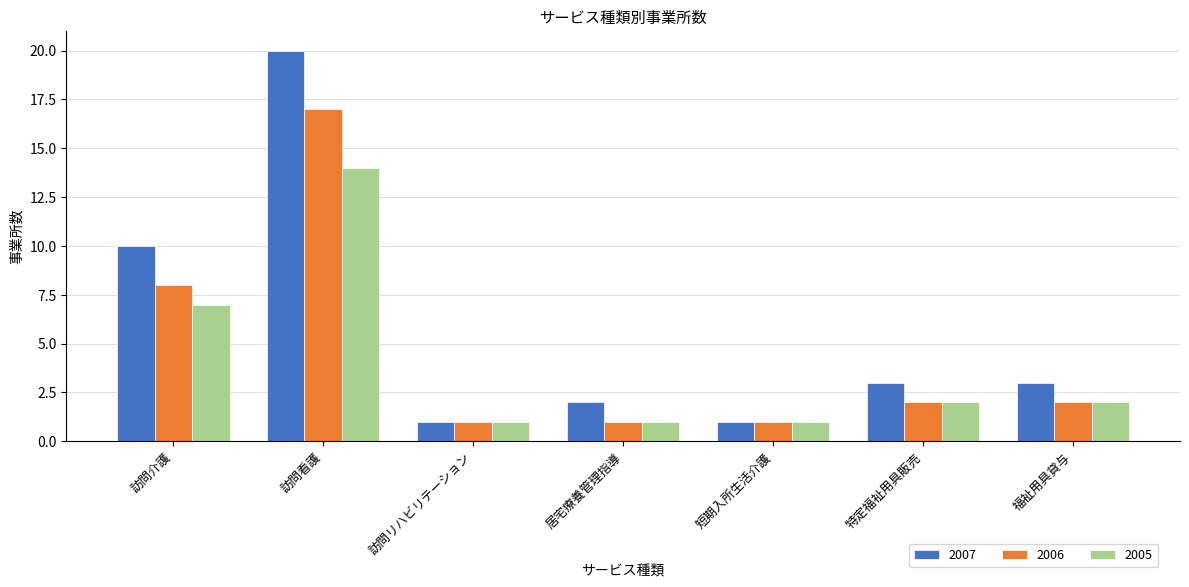

Between 訪問看護 and 特定福祉用具販売, which series saw the biggest shift?

2007